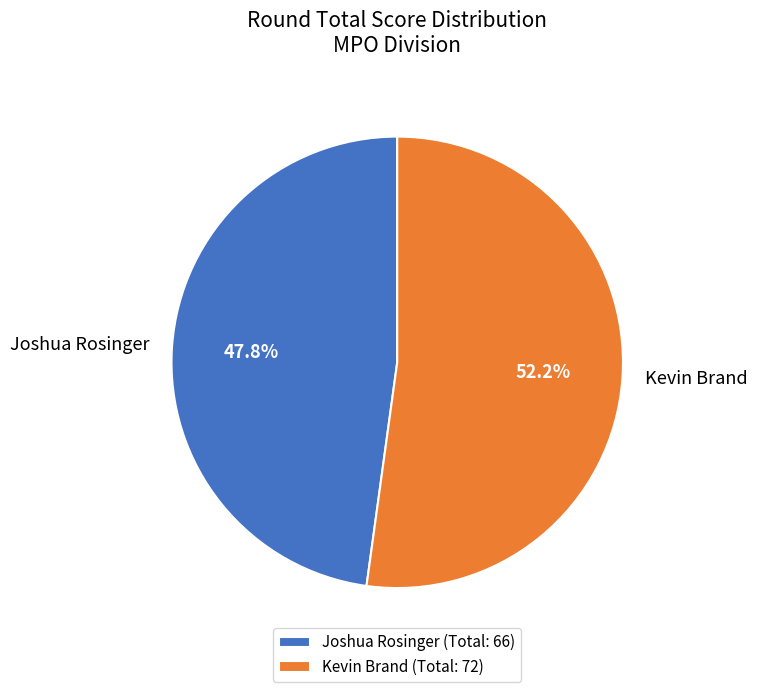

The Joshua Rosinger slice represents 54% of the pie. True or false?

False